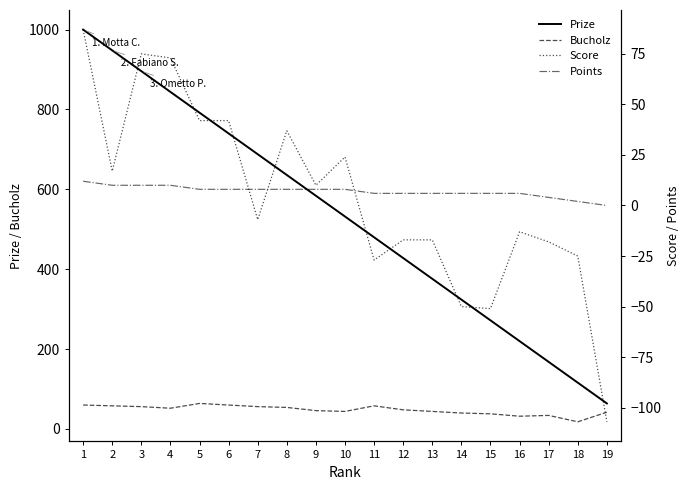

What is the average value of the Points series?

7